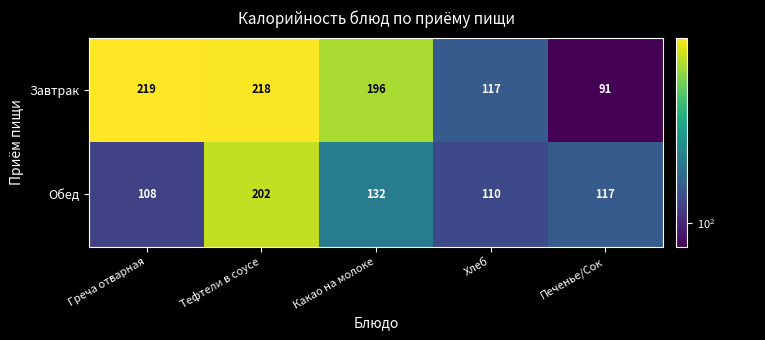

Which series has the widest spread of values?

Завтрак